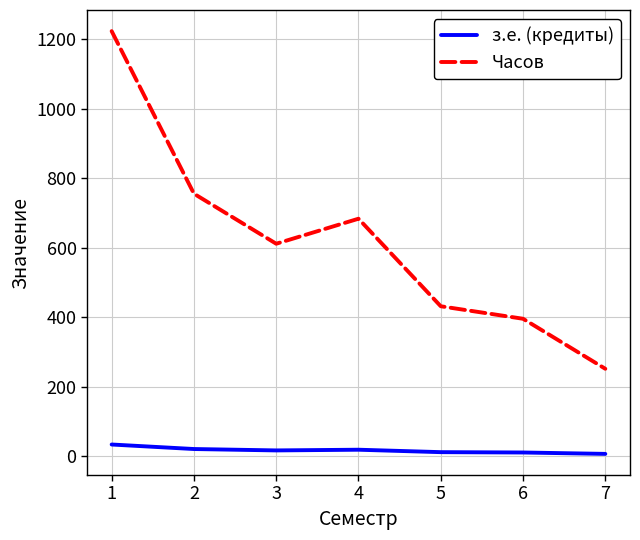

What is the greatest value displayed?

1224